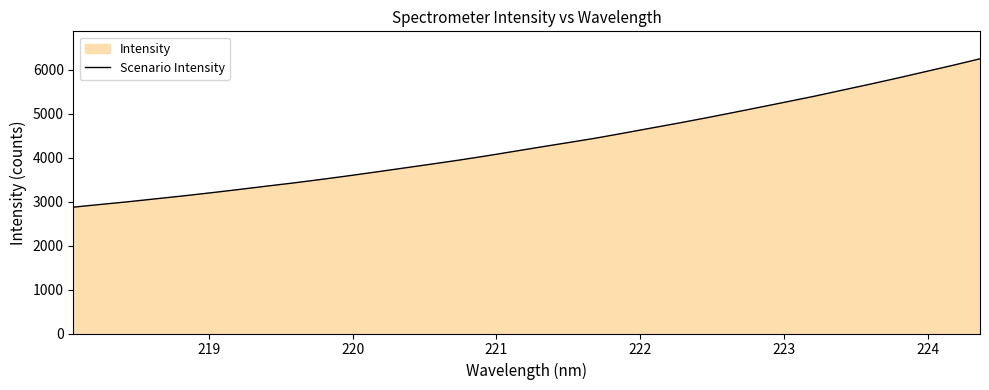

What is the maximum value shown in the chart?

6248.9